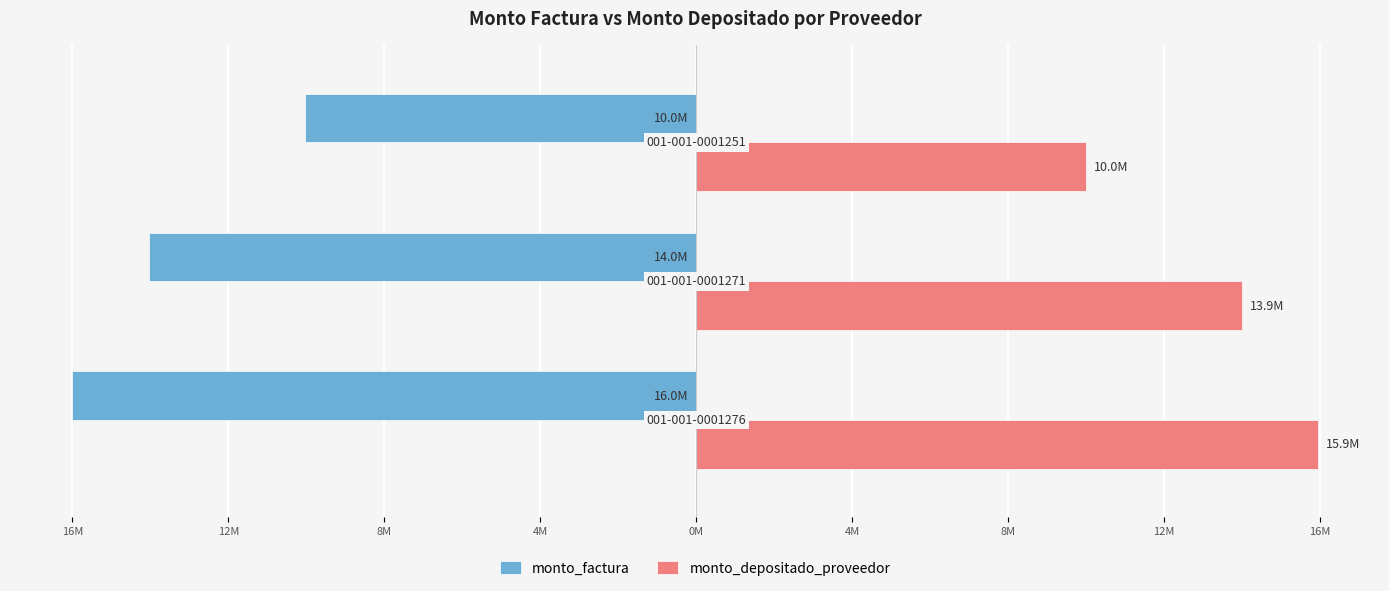

What is the value of the monto_depositado_proveedor bar at the 3rd from the left?

9960000